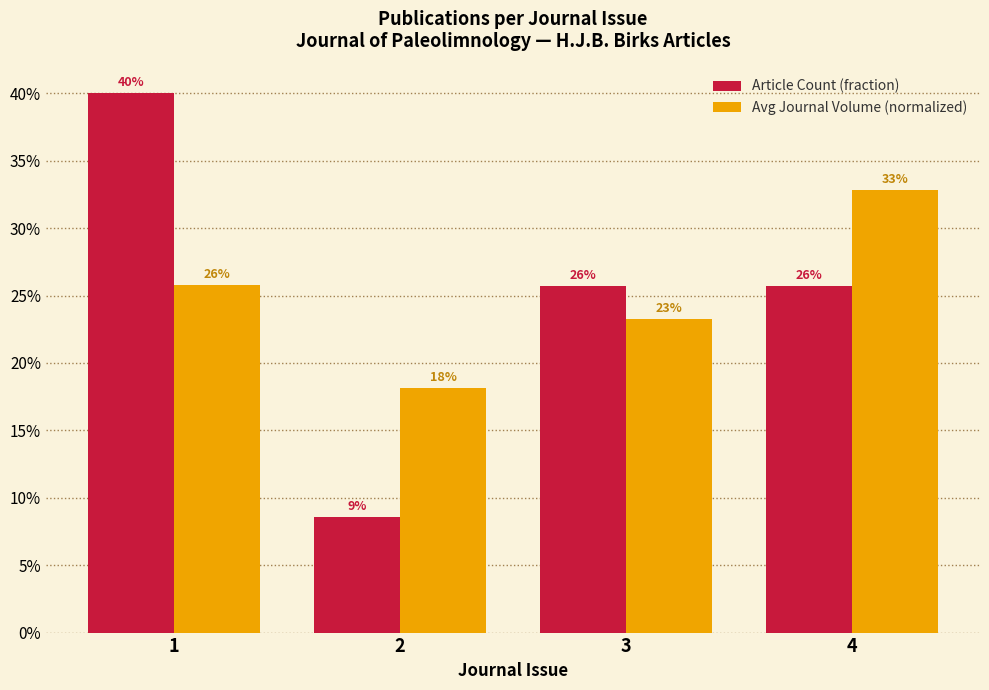

What are all the series names shown in the legend?

Article Count (fraction), Avg Journal Volume (normalized)